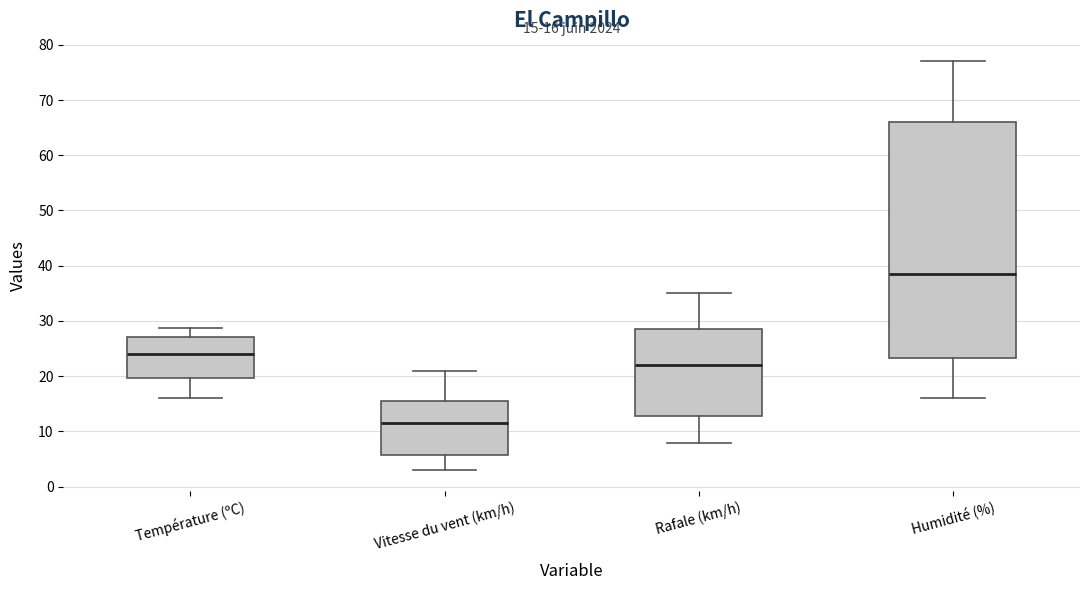

Comparing the boxes themselves (not the whiskers), which one is the tallest?

Humidité (%)